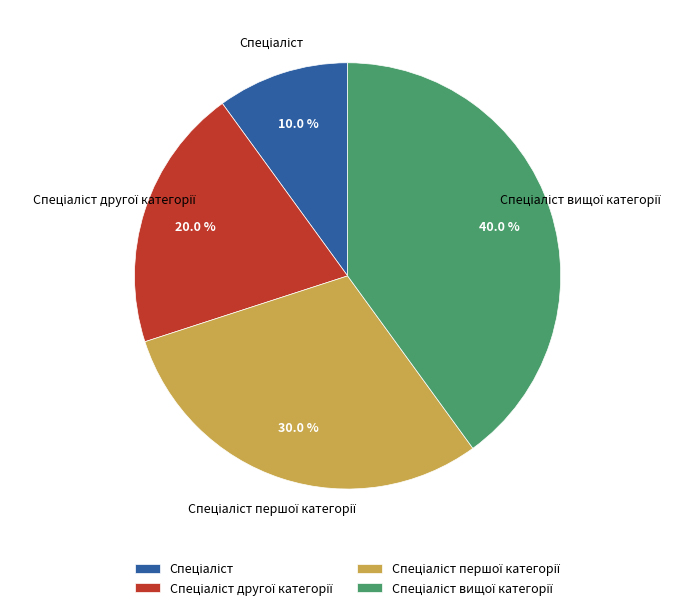

Does any single category account for the majority?

No